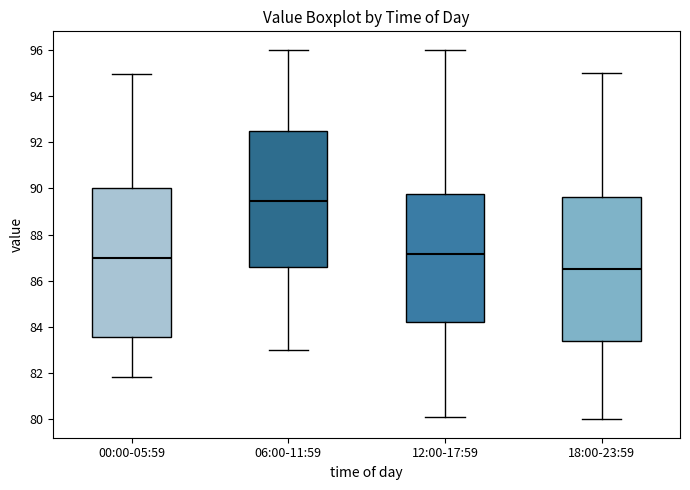

Where is the lower edge of the box for 12:00-17:59 on the y-axis? The values are not printed on the chart, so give them approximately, as read against the axis.

84.2